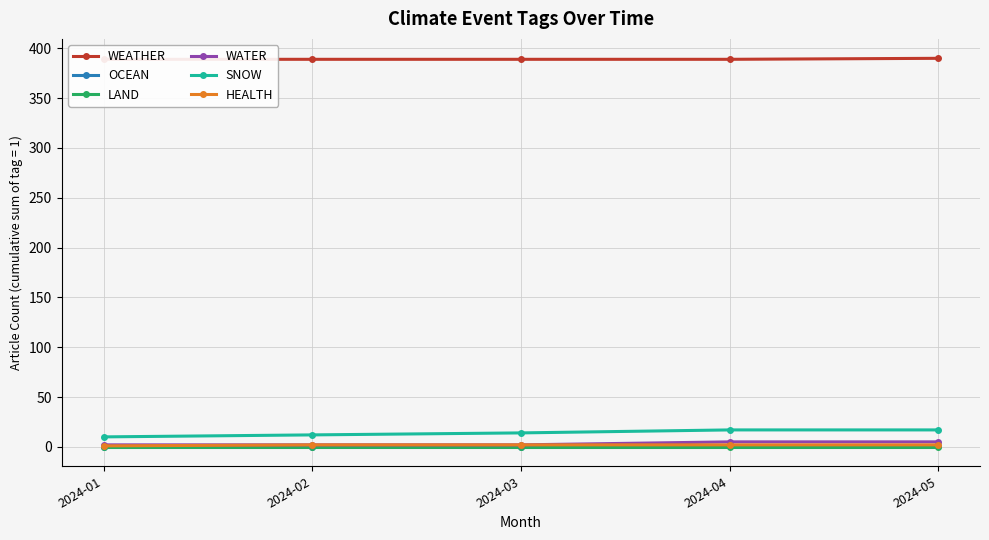

True or false: WEATHER has more than 1 points higher than both neighbors.

False